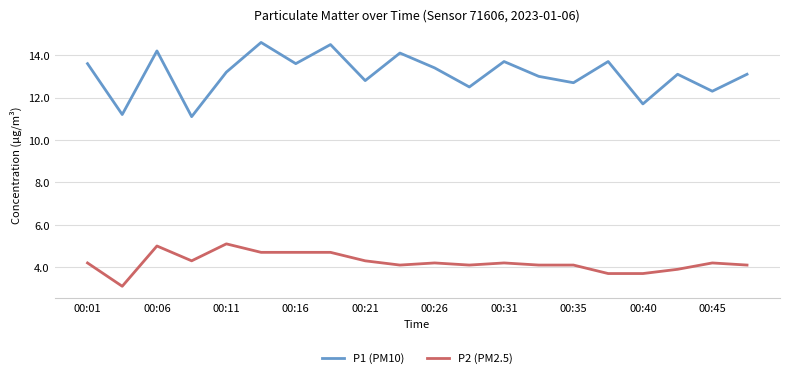

What is the difference between the maximum and minimum values in the P1 (PM10) series?

3.5